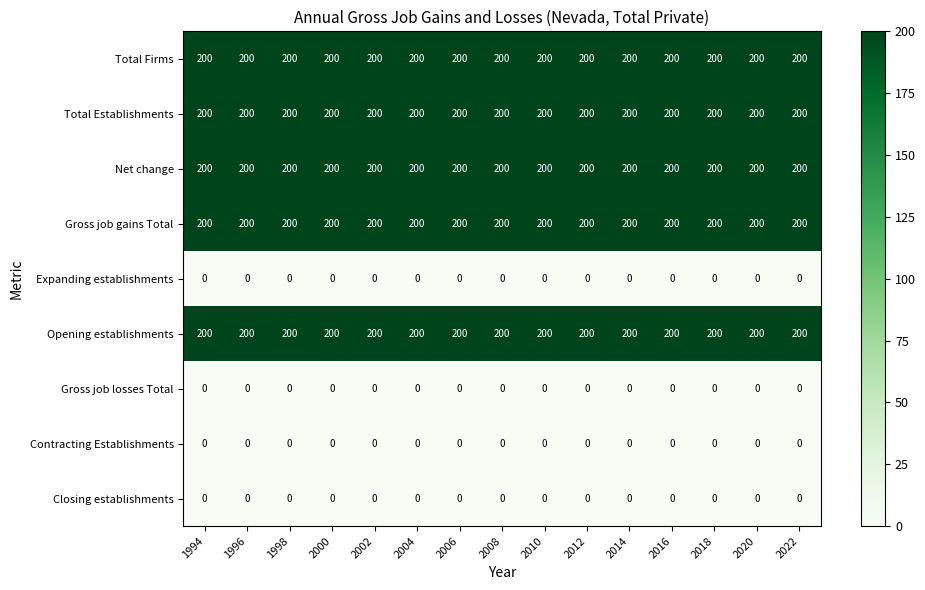

The value of Net change at 2020 is 200. True or false?

True